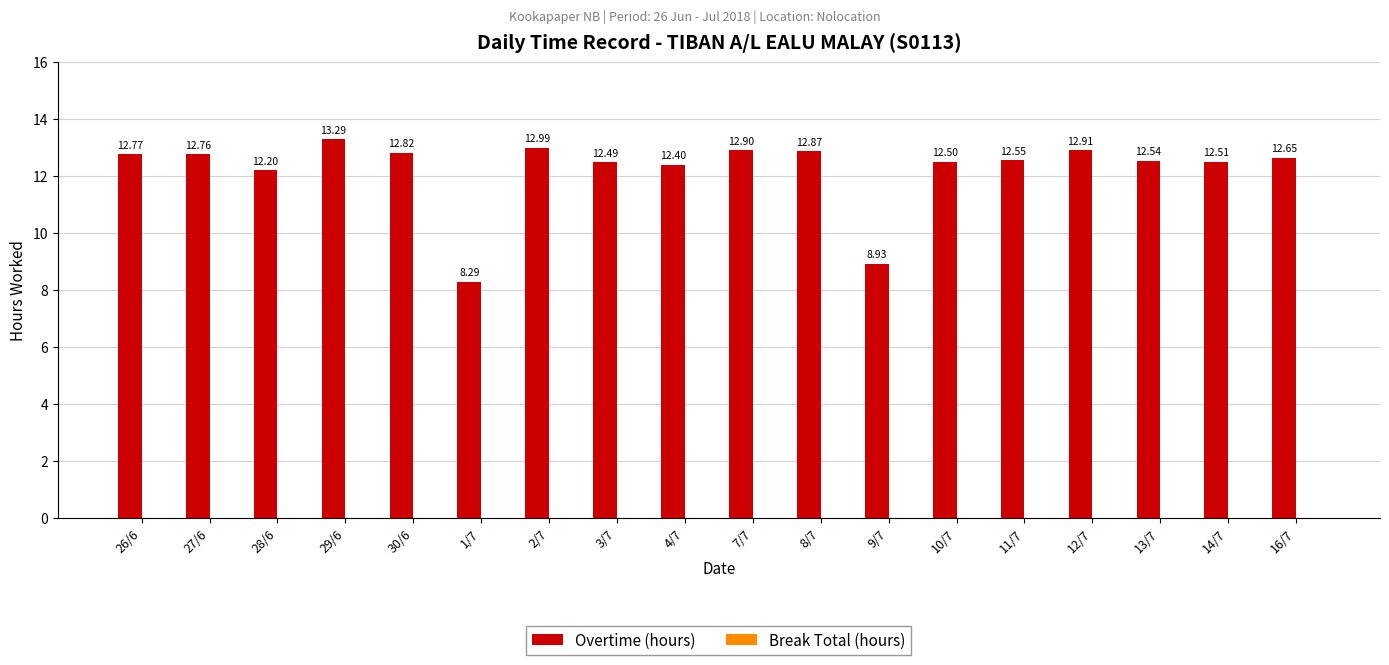

How many bars are there in total?

18